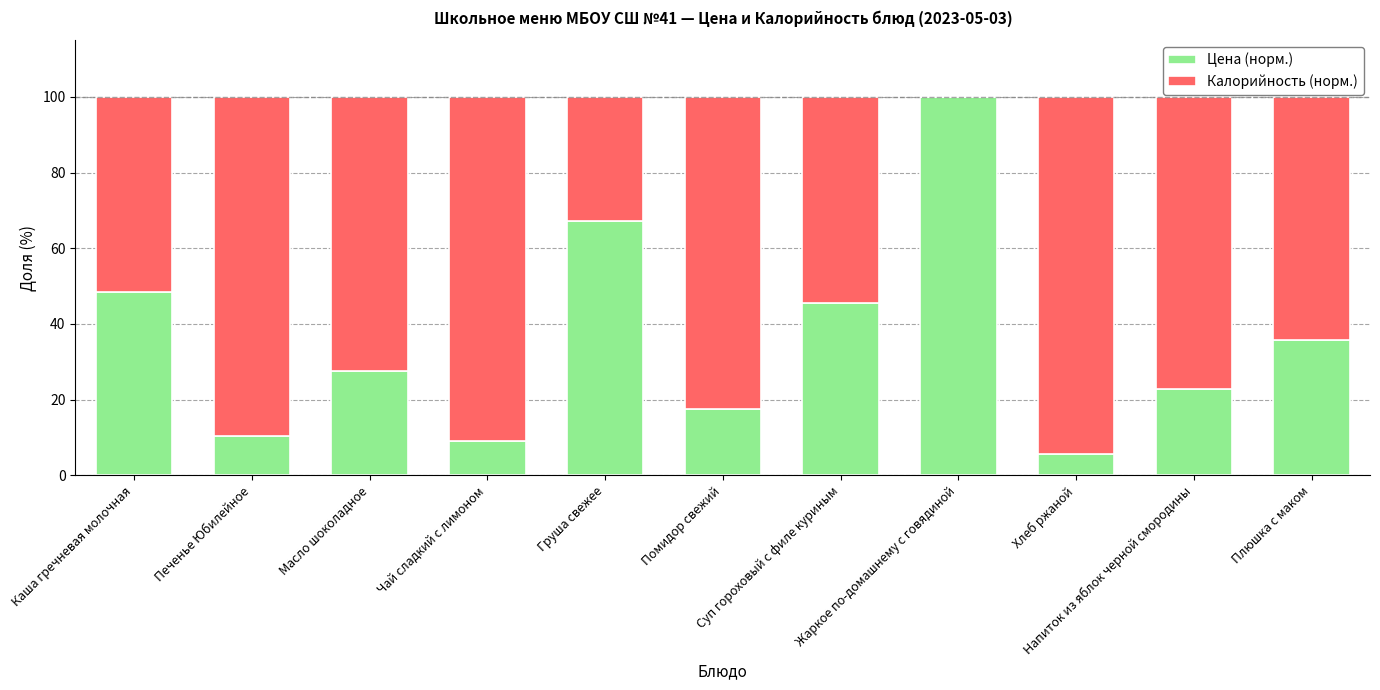

What is the sum of all Цена (норм.) values?

389.9